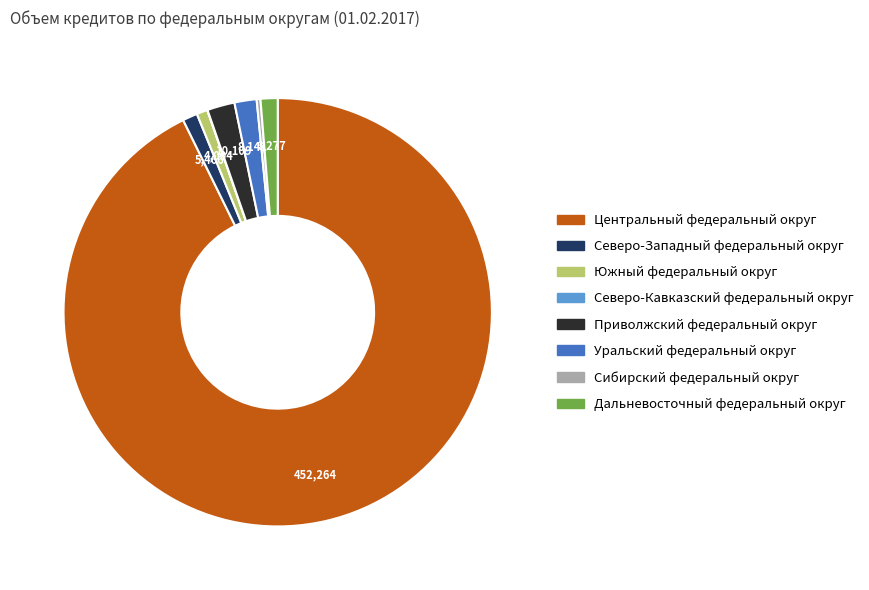

Do Южный федеральный округ and Приволжский федеральный округ together represent more than half of the pie?

No